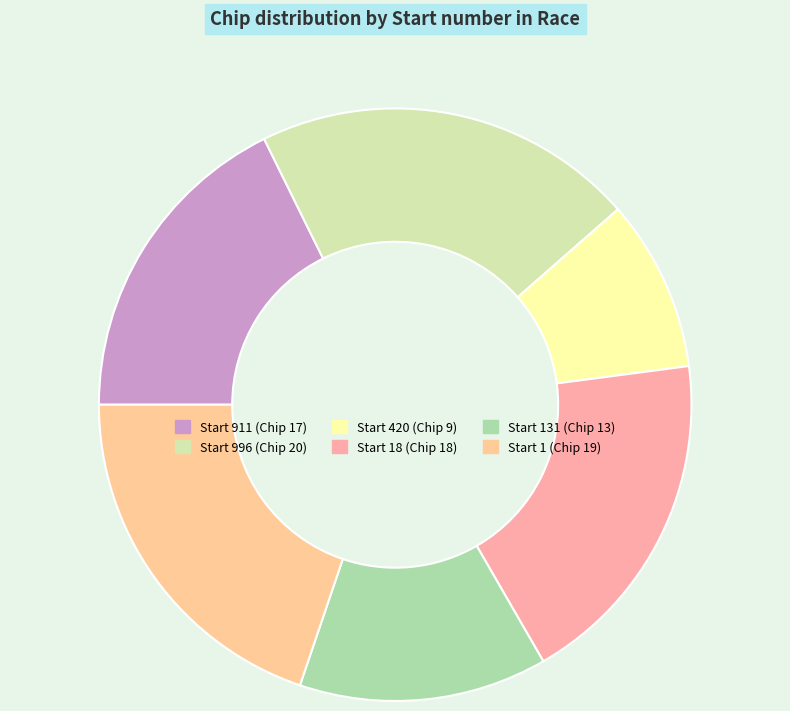

How many slices are in this pie chart?

6